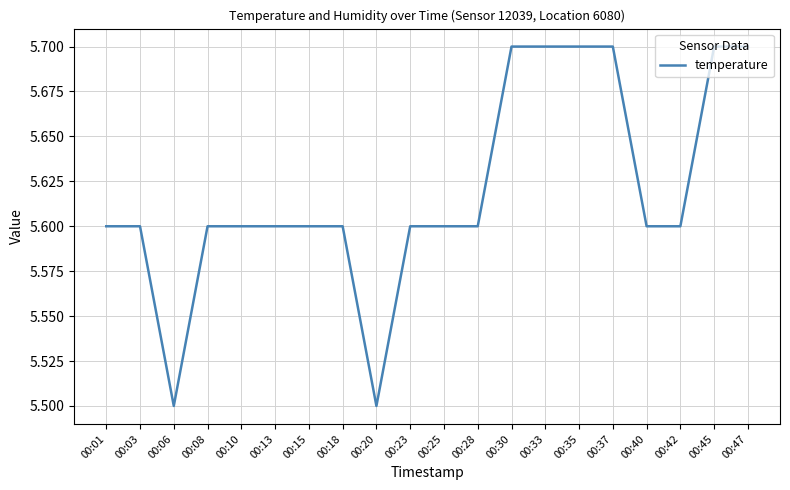

What is the greatest value displayed?

5.7